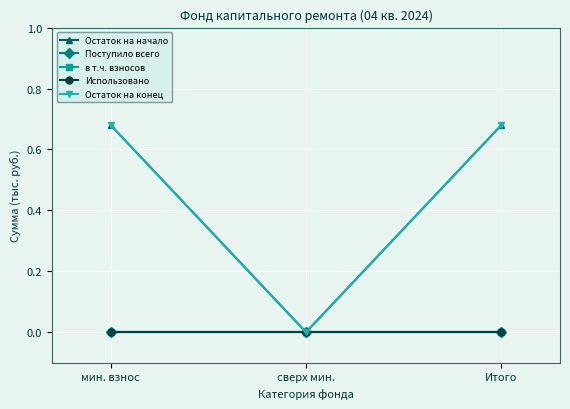

What is the total value across all series at мин. взнос?

1.4